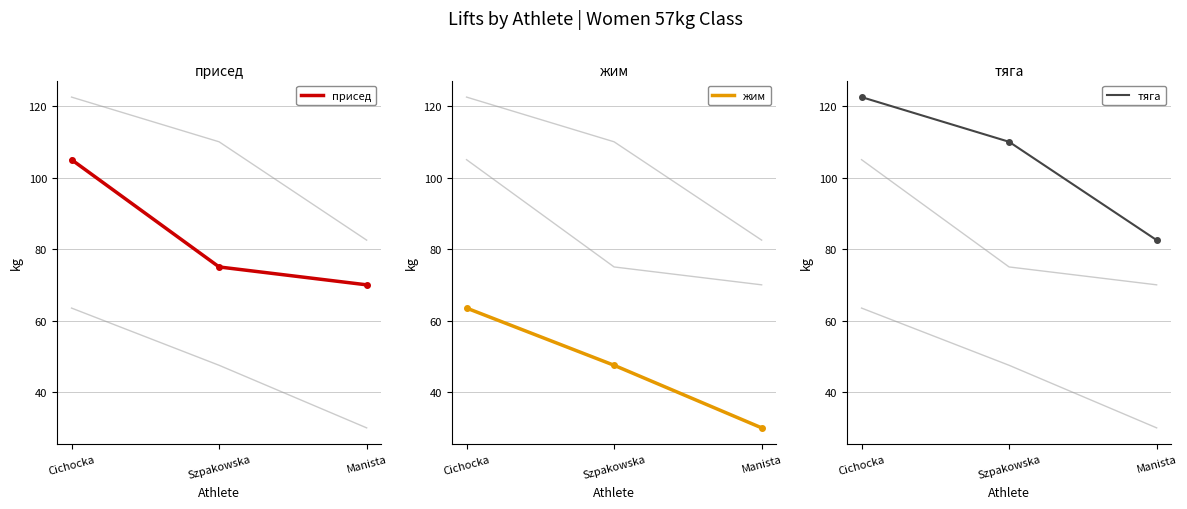

How many присед values are between 70 and 105?

3